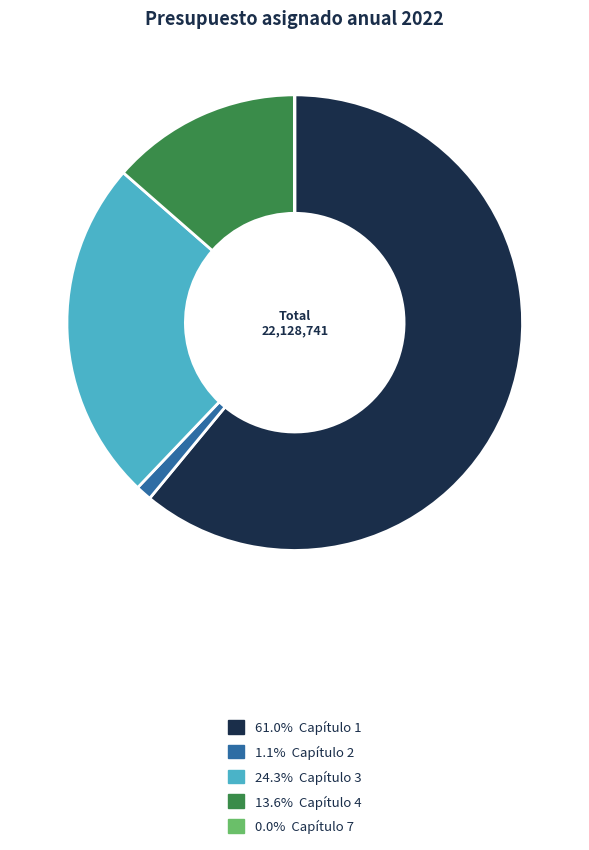

Is there any slice that represents more than half of the pie?

Yes